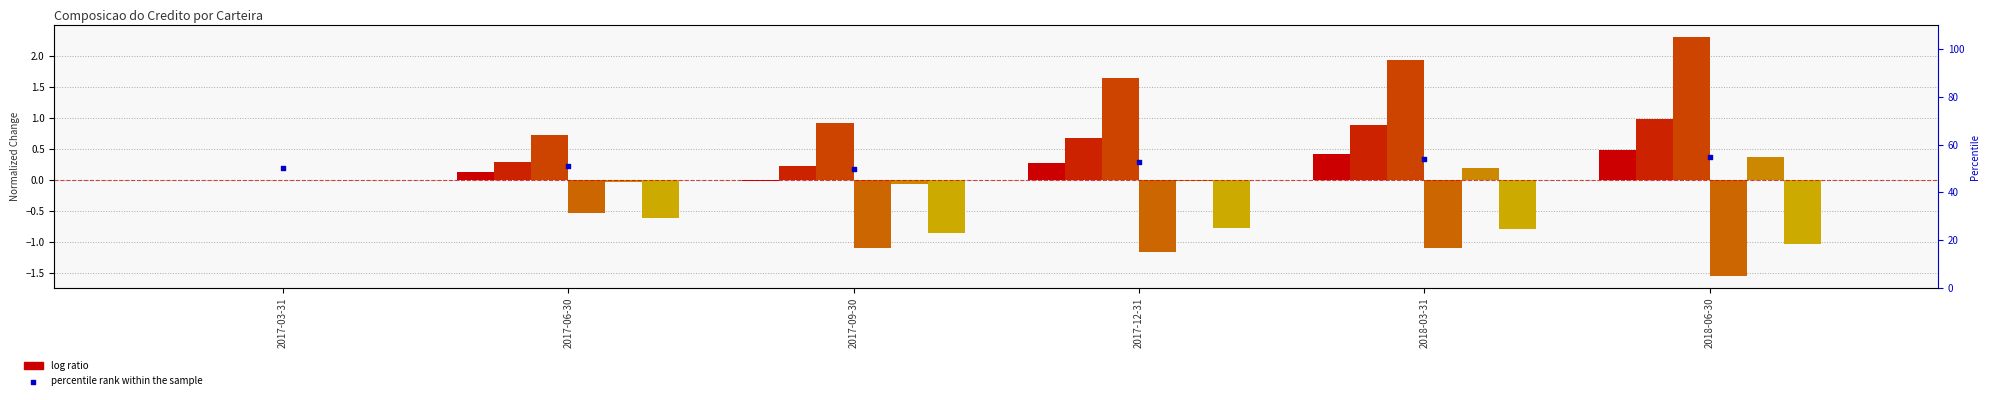

At how many categories does at least one series exceed 1?

3